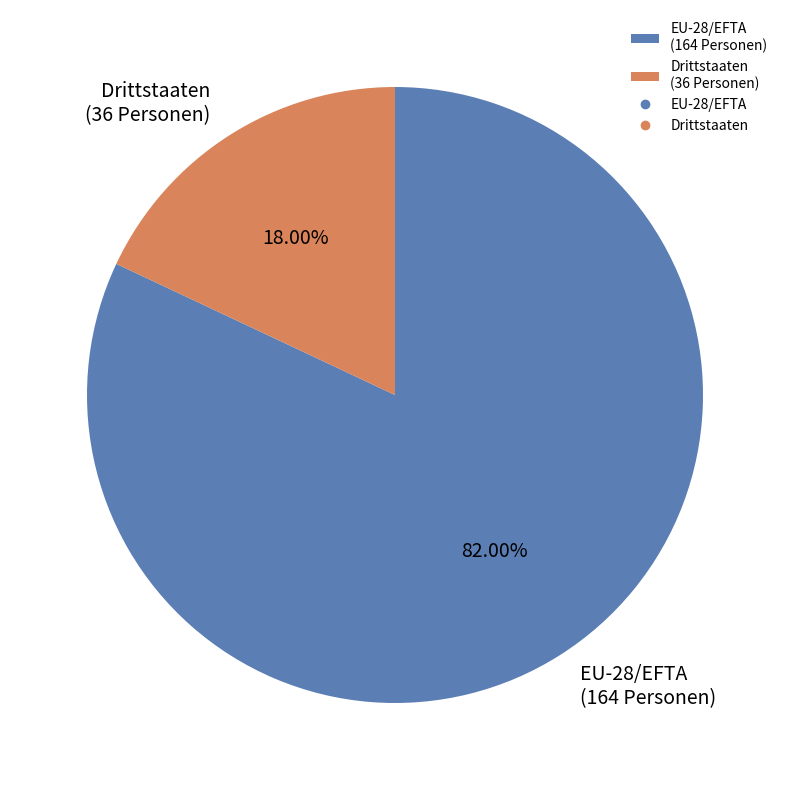

Which slice represents more than half of the pie?

EU-28/EFTA